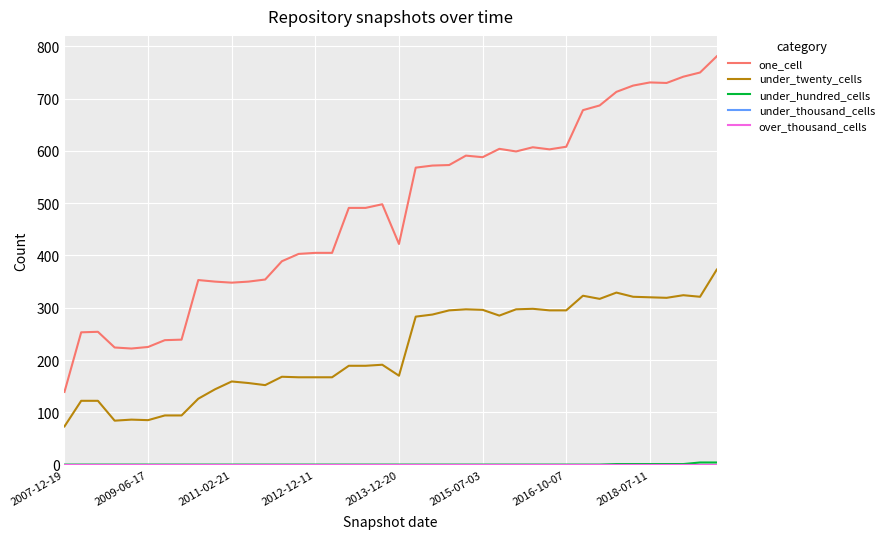

Is this an area chart (filled region under the line)?

No